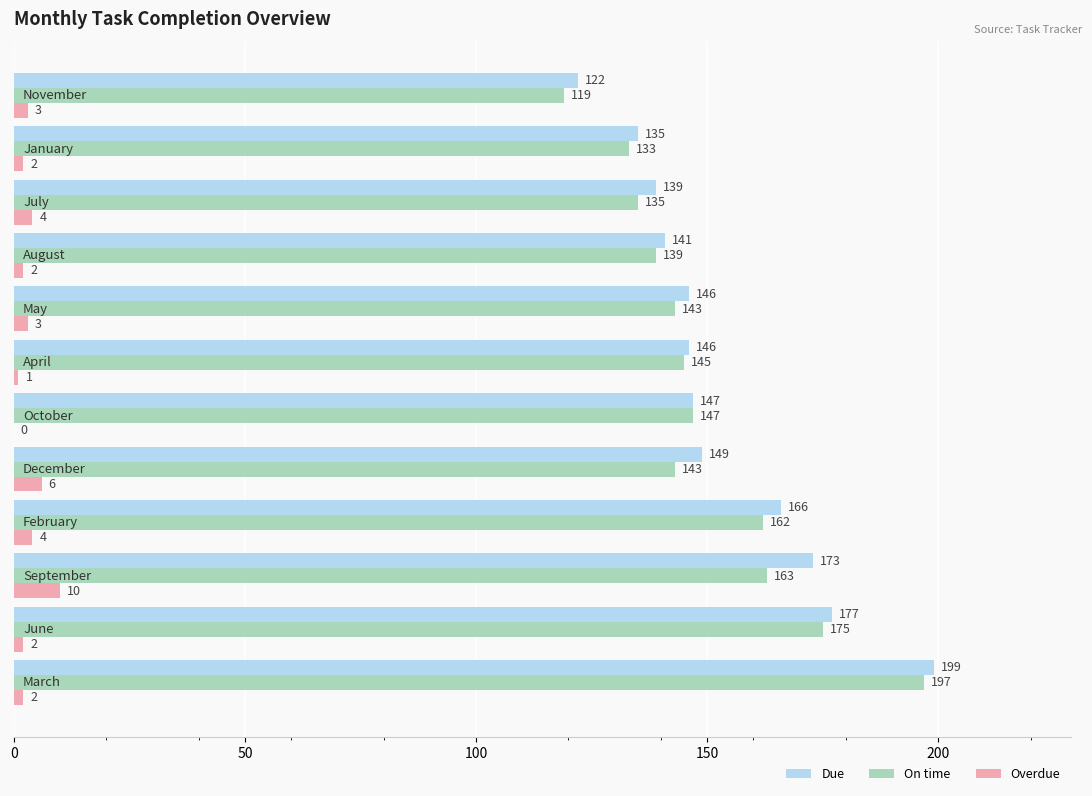

What is the maximum value for Overdue?

10